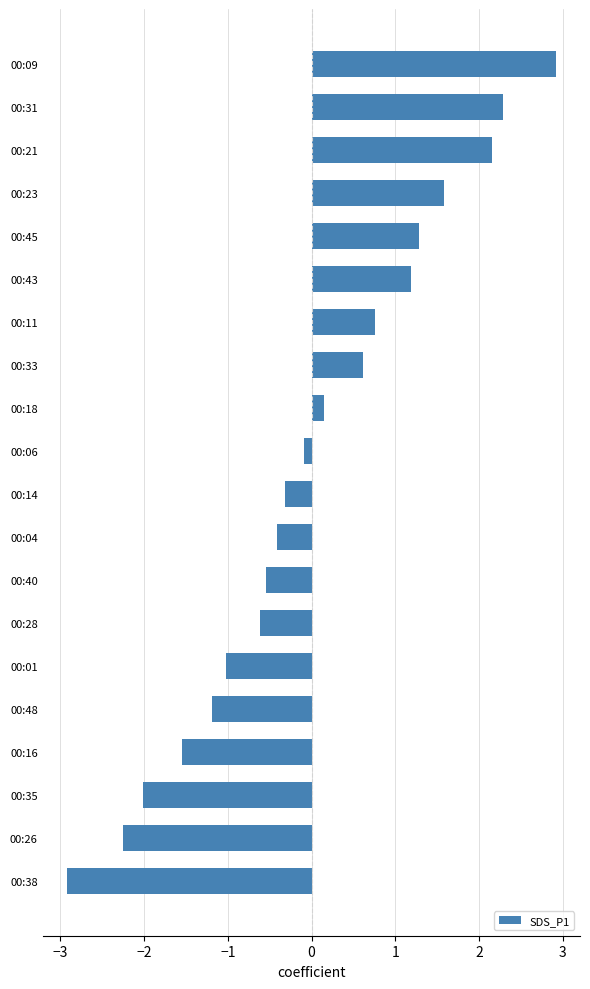

Is it true that the value at 00:01 is -1.0?

True